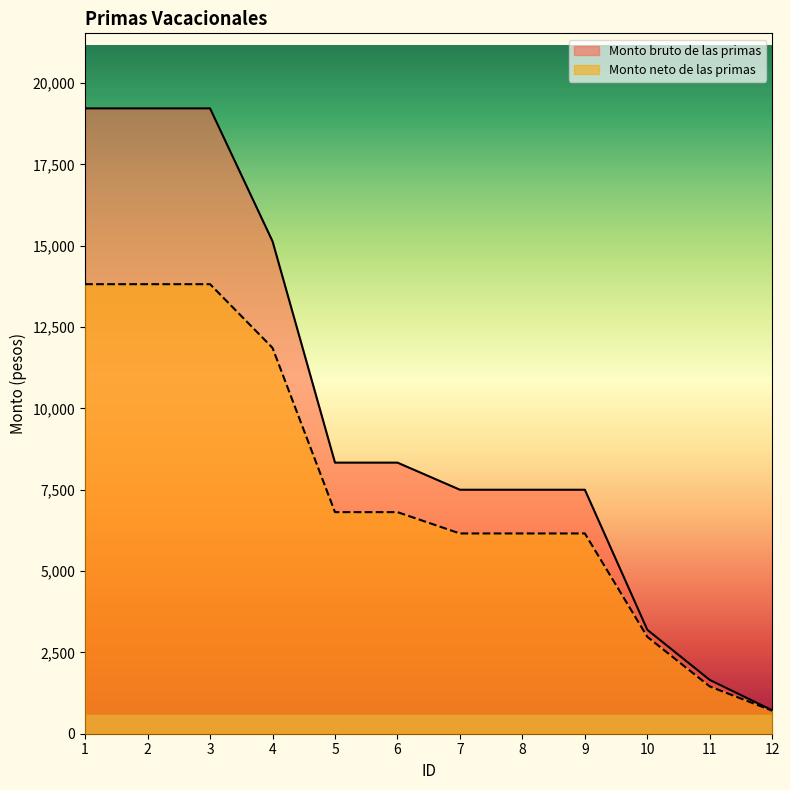

What are all the series names shown in the legend?

Monto bruto de las primas, Monto neto de las primas